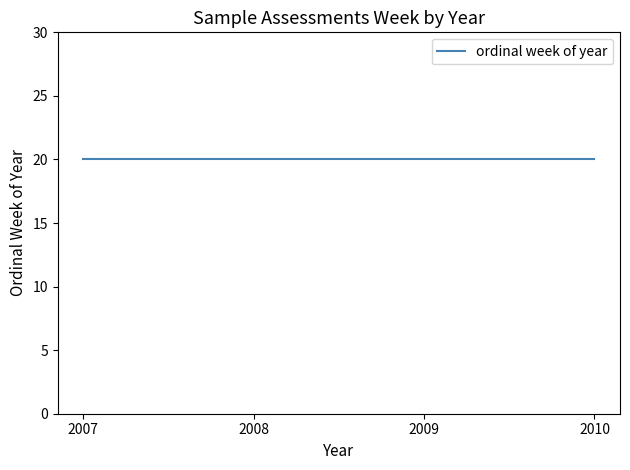

Rank the categories by value from highest to lowest.

20, 20, 20, 20